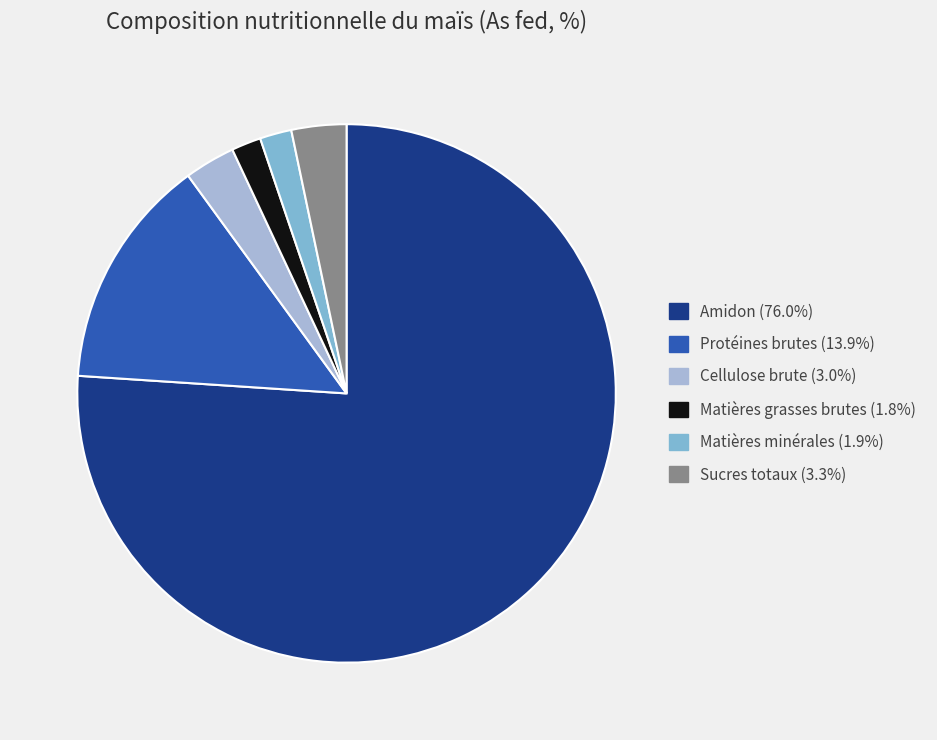

Approximately how many times larger is the value at Sucres totaux compared to Cellulose brute?

1.1